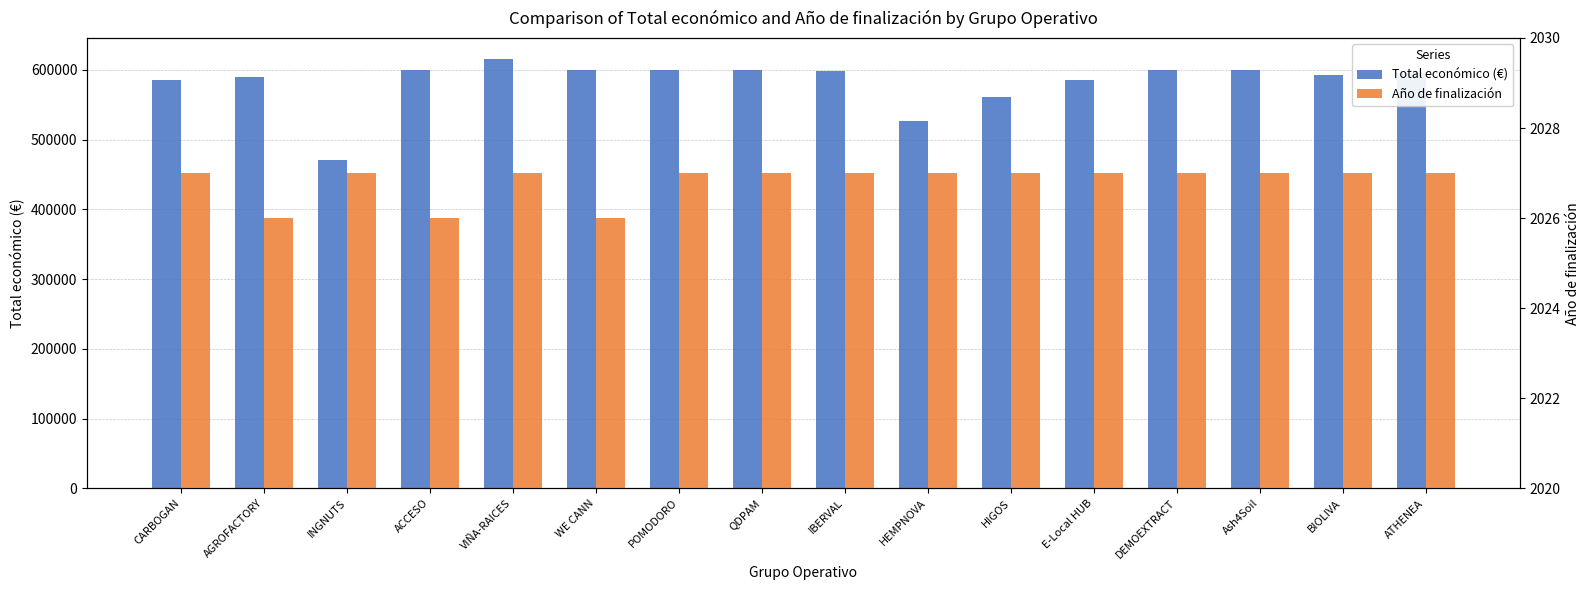

At which label is Total económico (€) closest to 542791?

HEMPNOVA